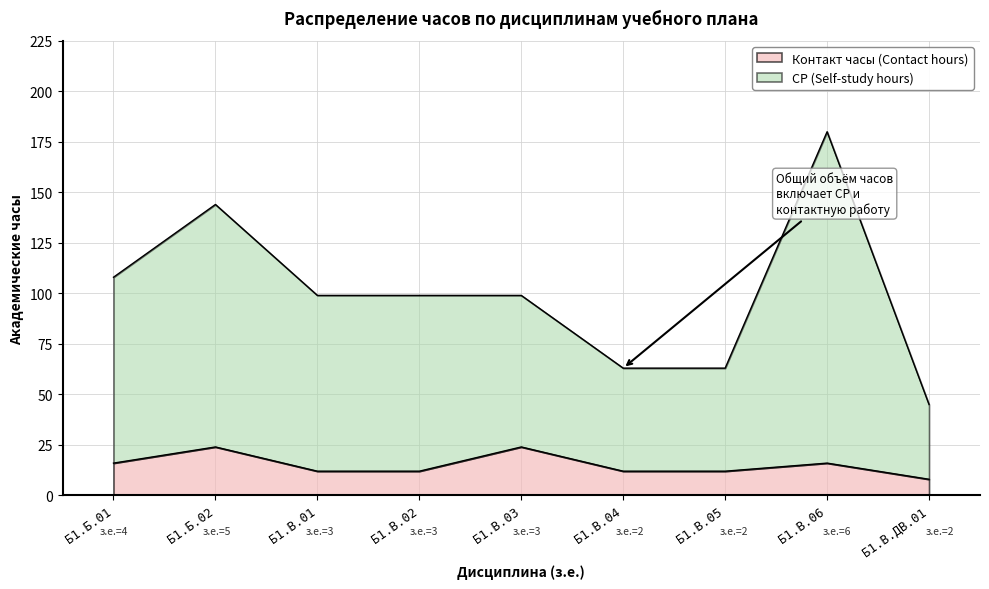

Rank the series at Б1.В.03 from lowest to highest value.

Контакт часы (Contact hours), СР (Self-study hours)